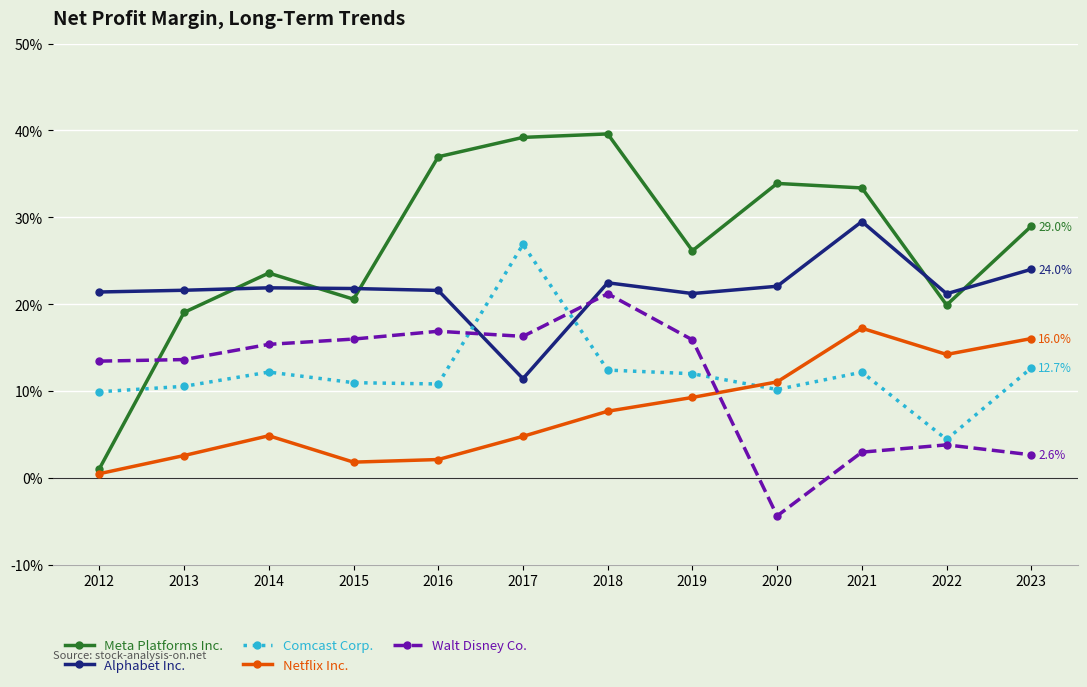

In Alphabet Inc., how many points are lower than both neighbors (excluding endpoints)?

3